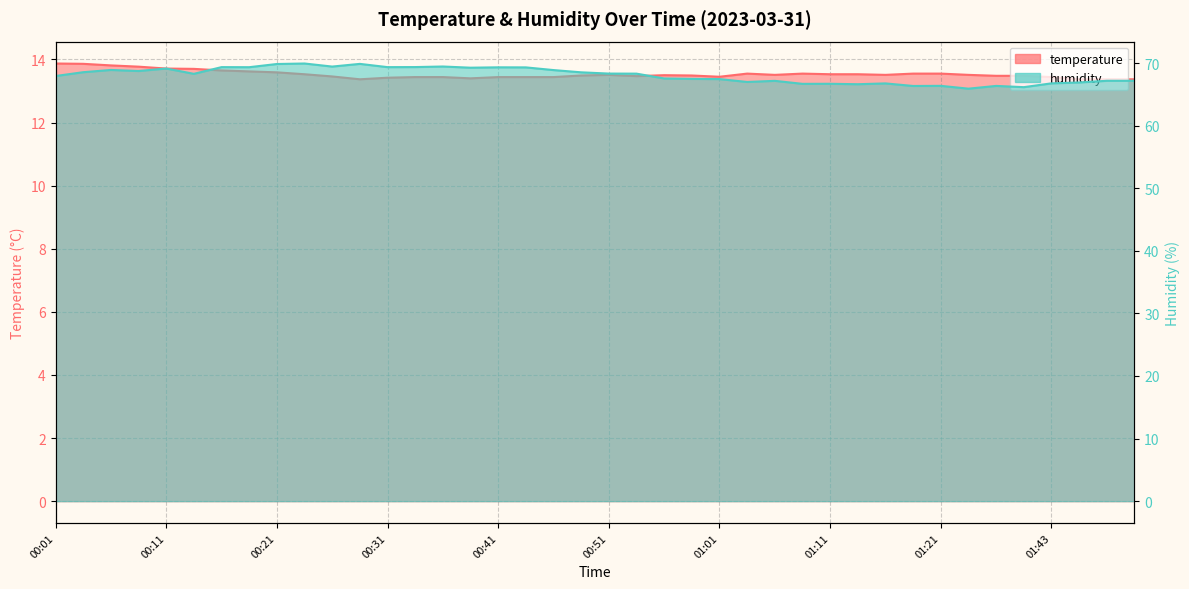

What is the minimum value for humidity?

65.9